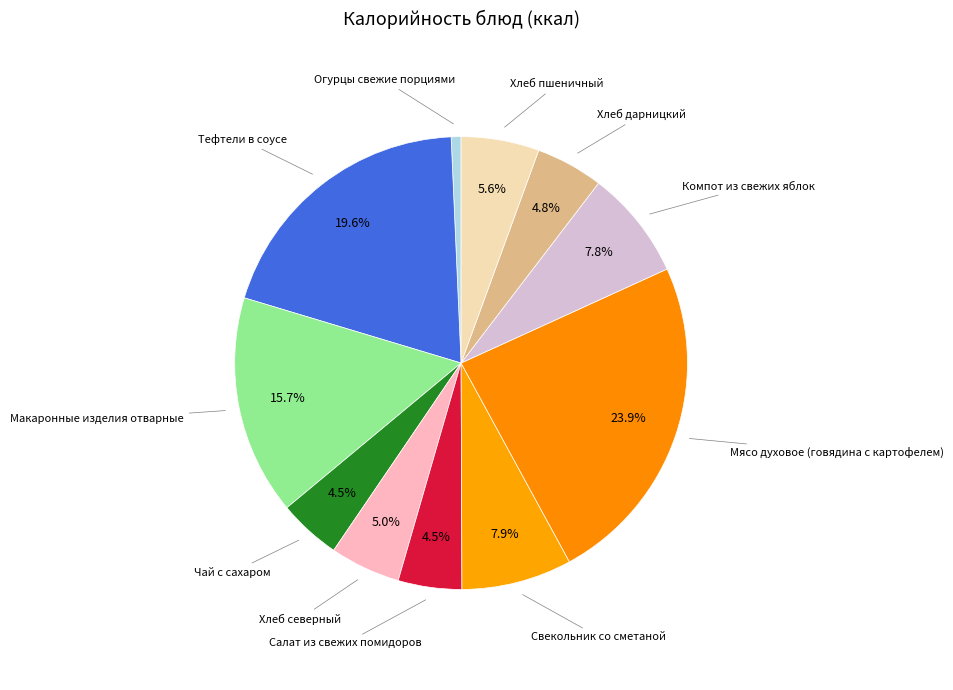

Which slice is the smallest?

Огурцы свежие порциями